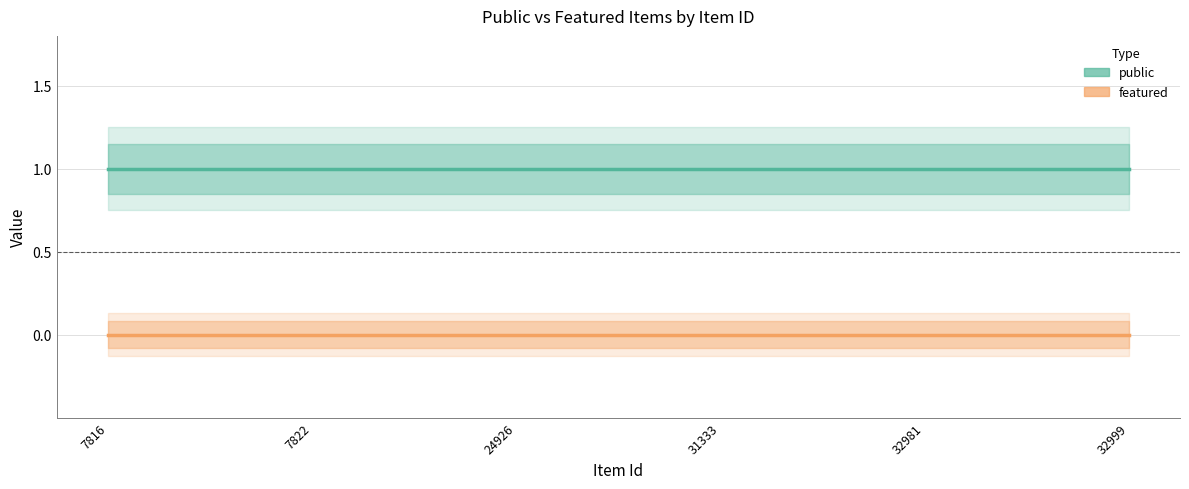

How many lines are shown in the chart?

2